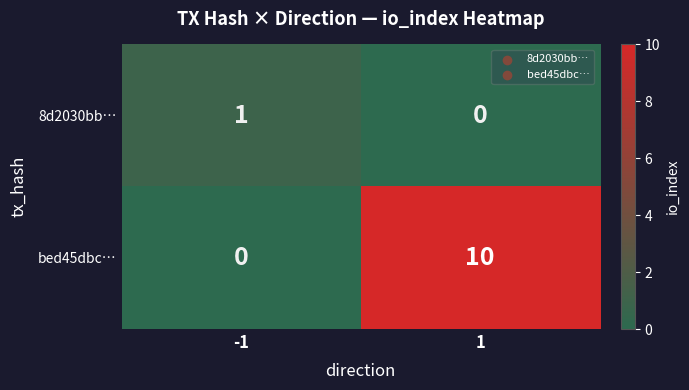

Is the value of bed45dbc… at -1 greater than the value of 8d2030bb… at -1?

No